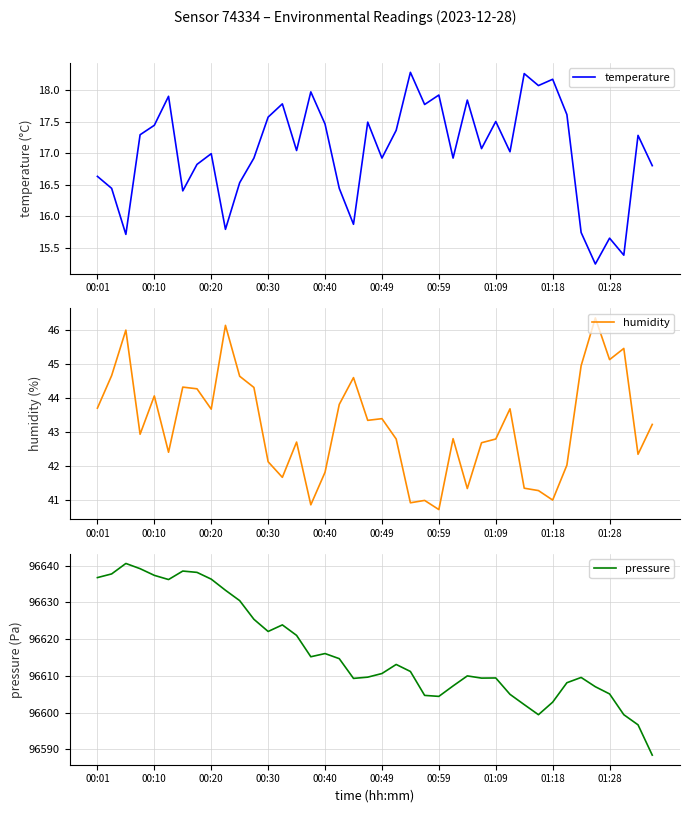

What is the highest value of the humidity series?

46.4